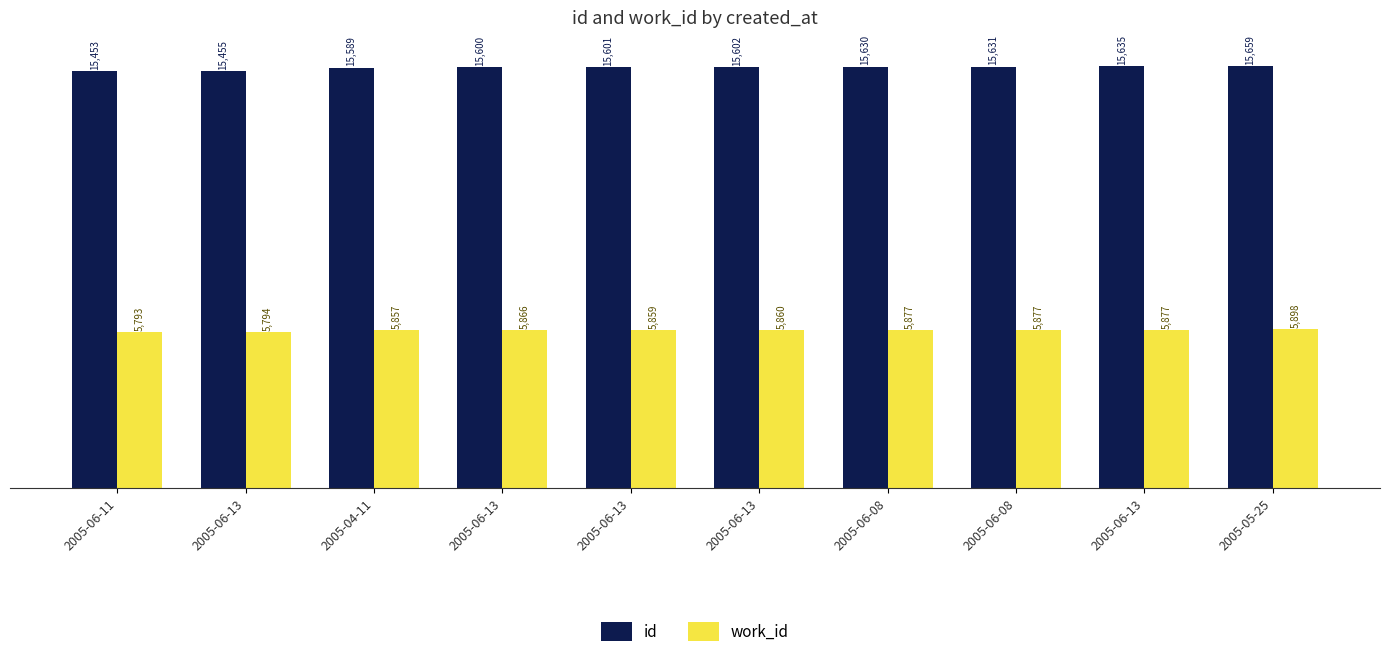

Which series changed the most between 2005-06-13 and 2005-06-13?

work_id